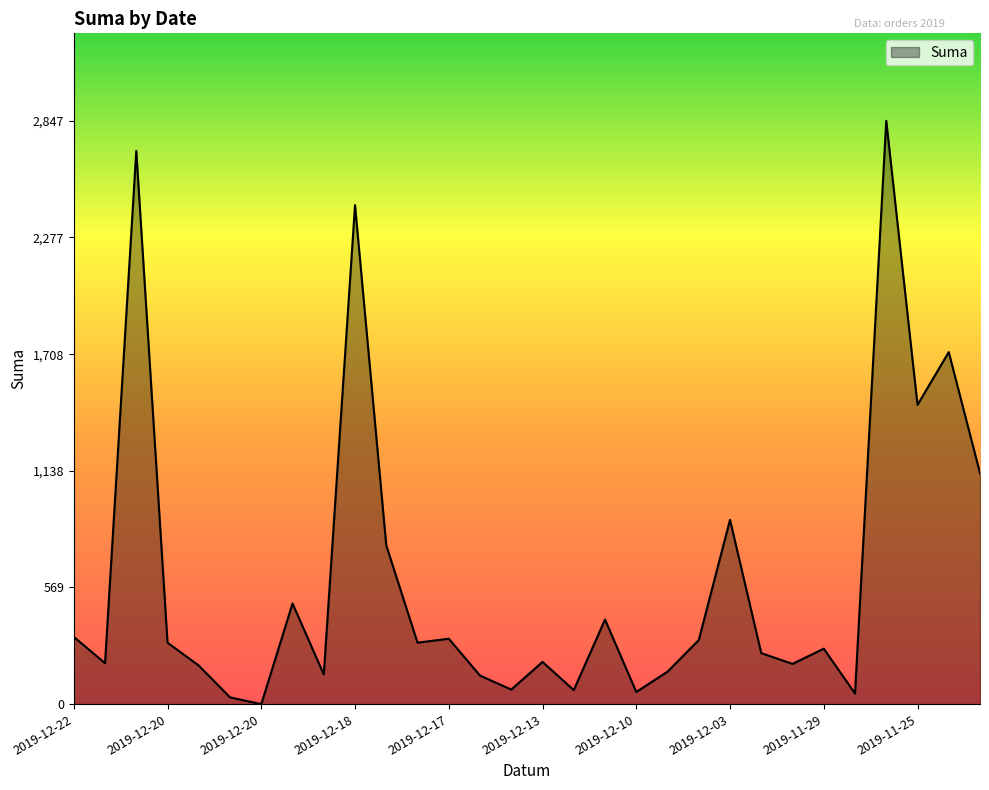

What is the difference between the maximum and minimum values?

2847.2